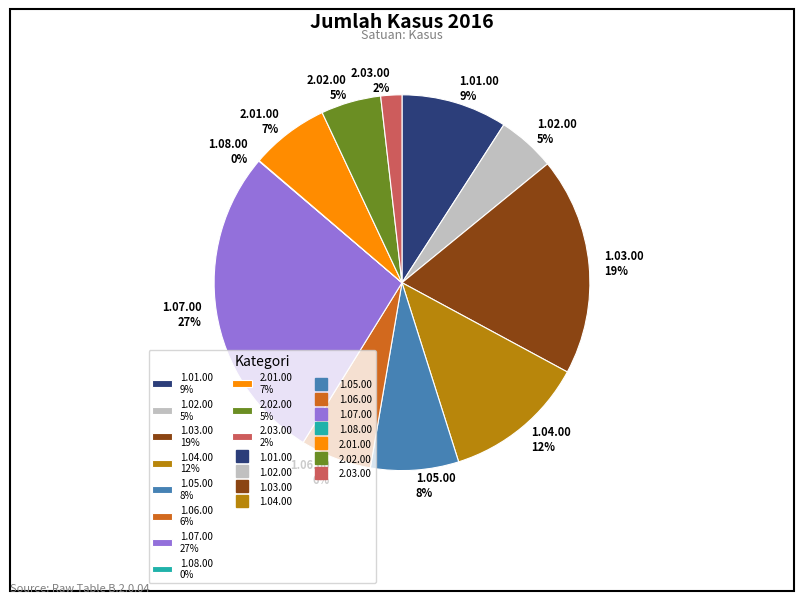

Is it true that 1.03.00 is 31% of the pie?

False